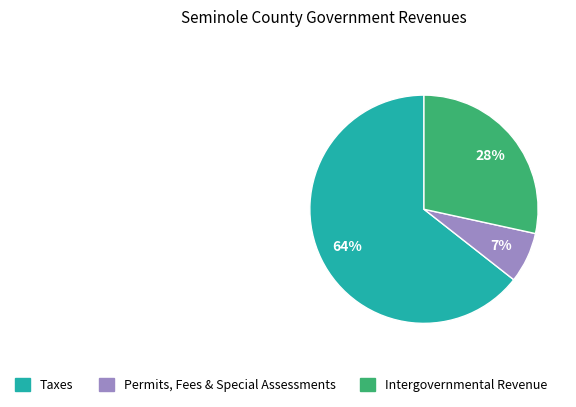

Does any single category account for the majority?

Yes